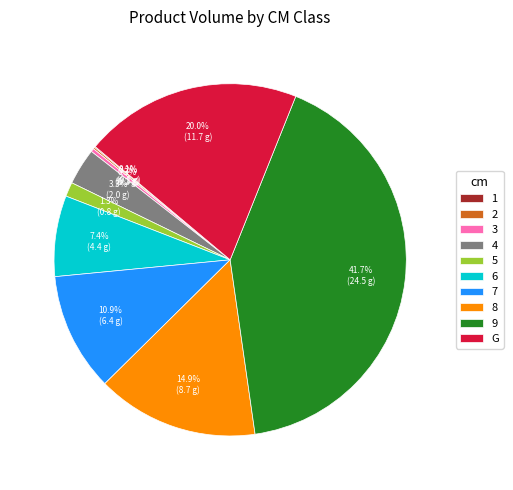

Between 4 and 3, which is larger?

4